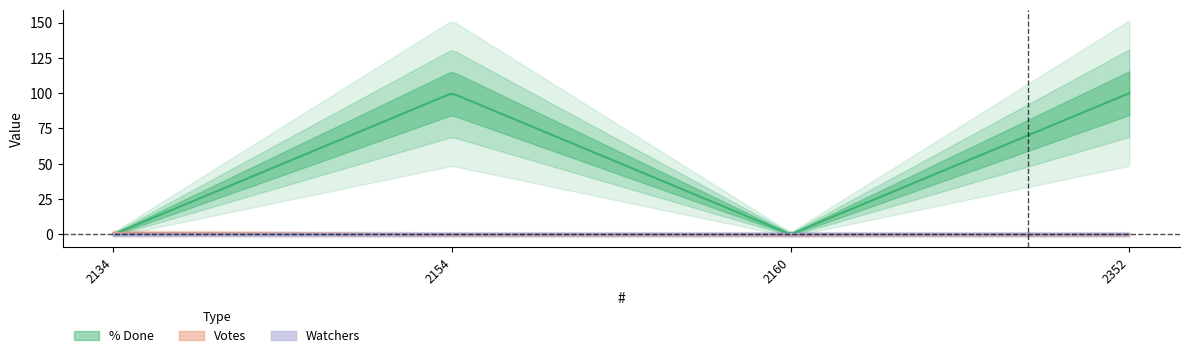

How many lines are shown in the chart?

3